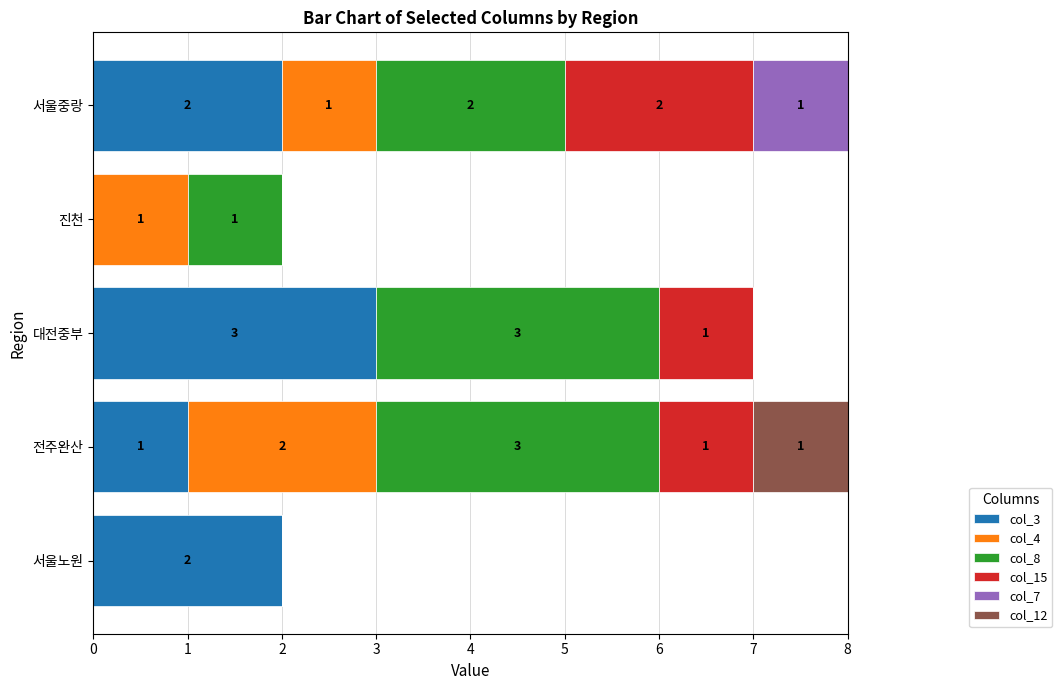

Count the number of data series in this chart.

6